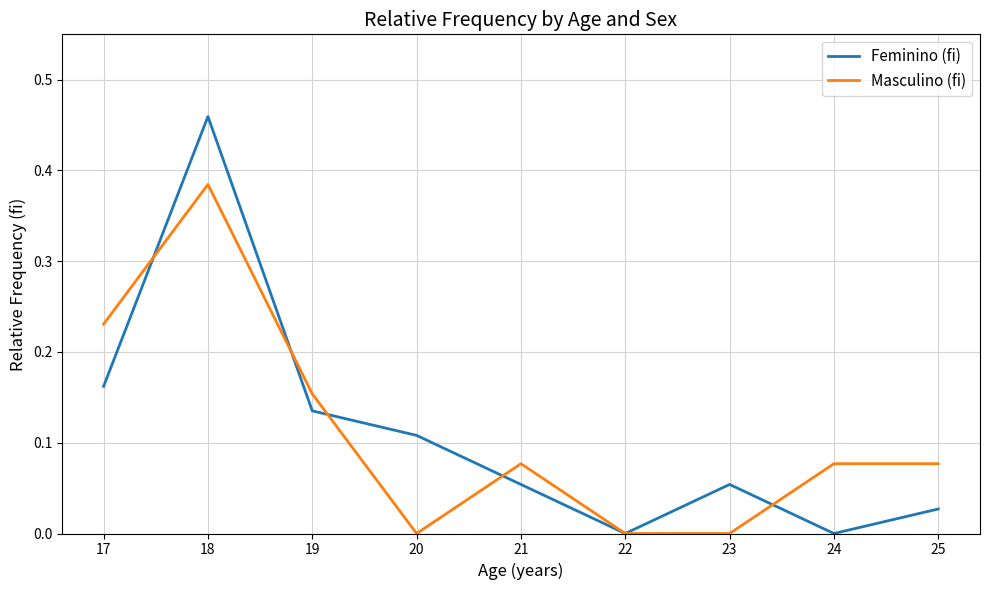

At which label does Feminino (fi) reach its peak?

18